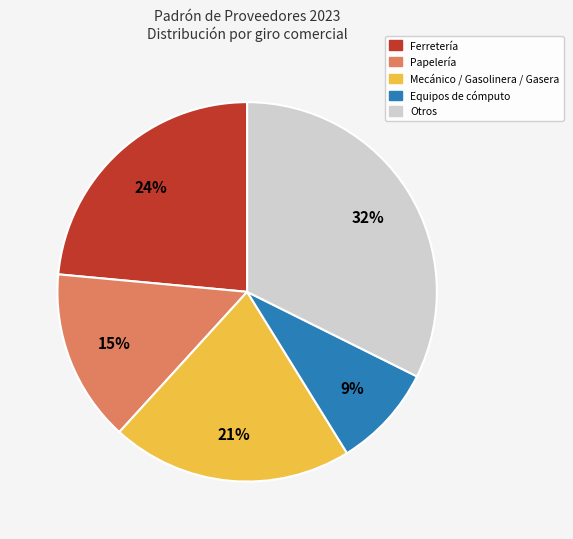

Count the number of slices in the pie.

5